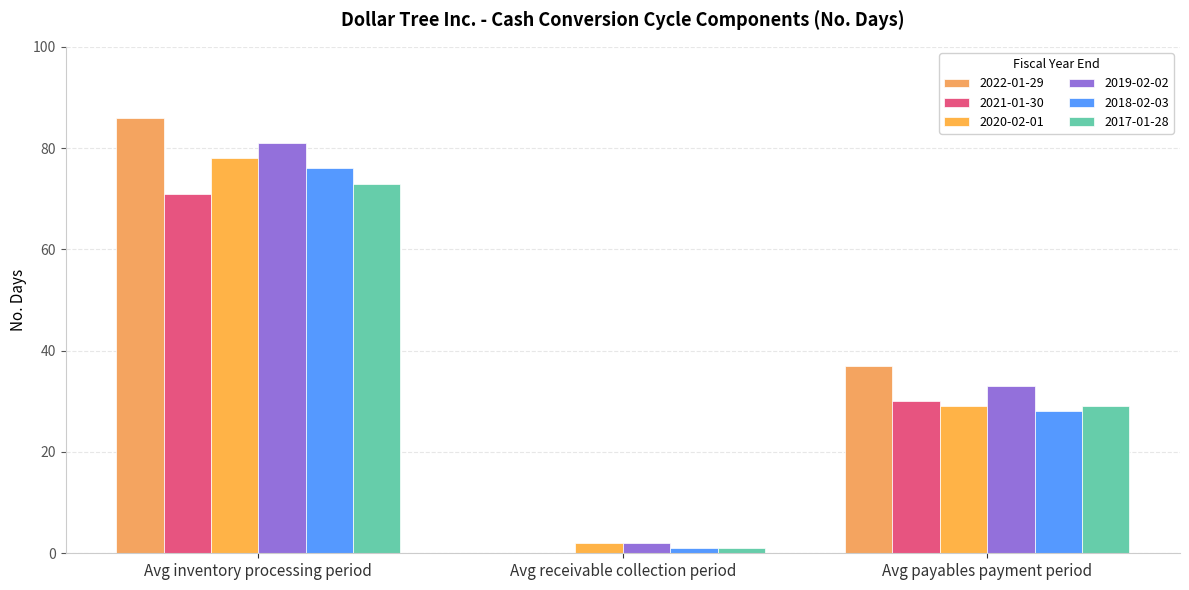

The value of 2021-01-30 at Avg payables payment period is 30. True or false?

True